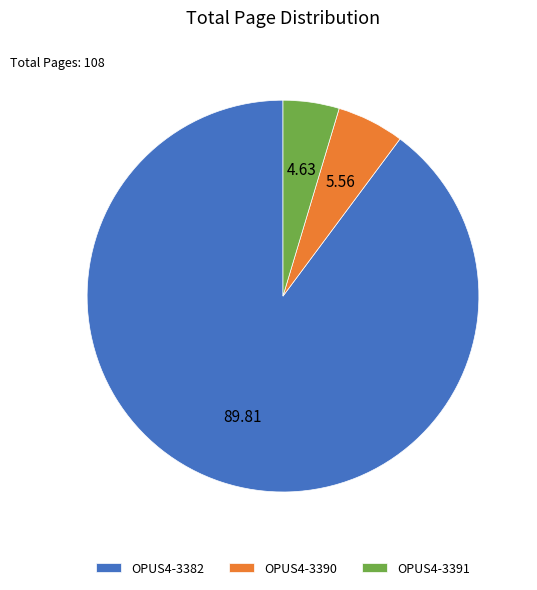

Do OPUS4-3382 and OPUS4-3390 together represent more than half of the pie?

Yes